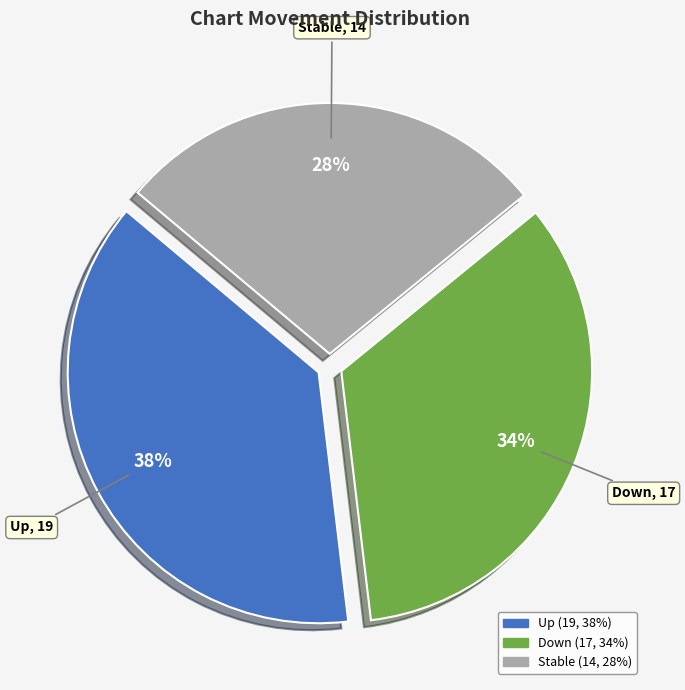

Is it true that Down is 42% of the pie?

False